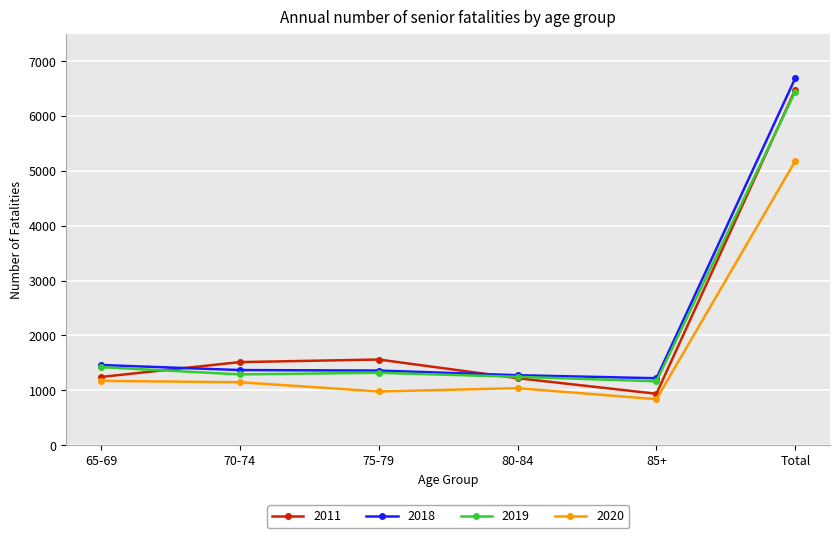

What is the difference between the highest and lowest values at 65-69?

289